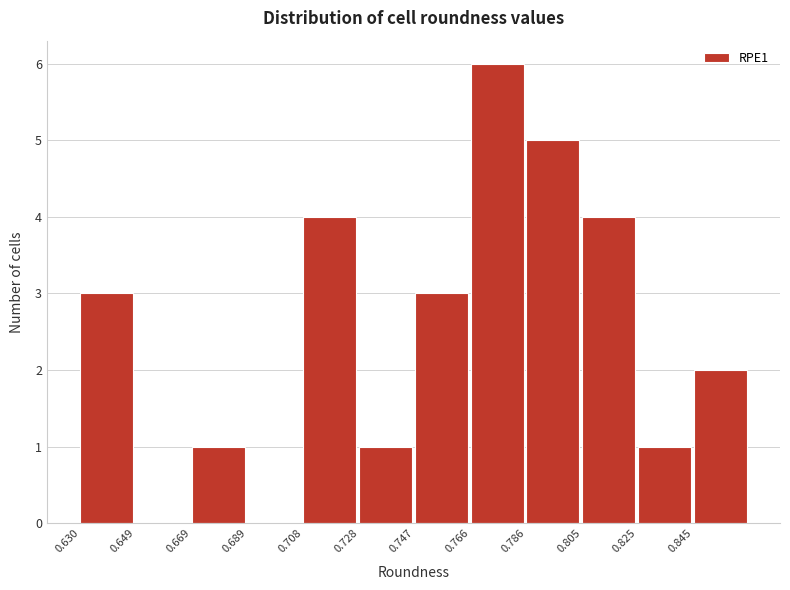

Reading left to right, transcribe this chart: for each bar, give the range it covers on the x-axis and its height. Neither the bar edges nor the heights are printed on the chart, so give them approximately, as read against the axes.

0.630 to 0.650: 3
0.650 to 0.670: 0
0.670 to 0.688: 1
0.688 to 0.708: 0
0.708 to 0.728: 4
0.728 to 0.748: 1
0.748 to 0.766: 3
0.766 to 0.786: 6
0.786 to 0.806: 5
0.806 to 0.826: 4
0.826 to 0.844: 1
0.844 to 0.864: 2